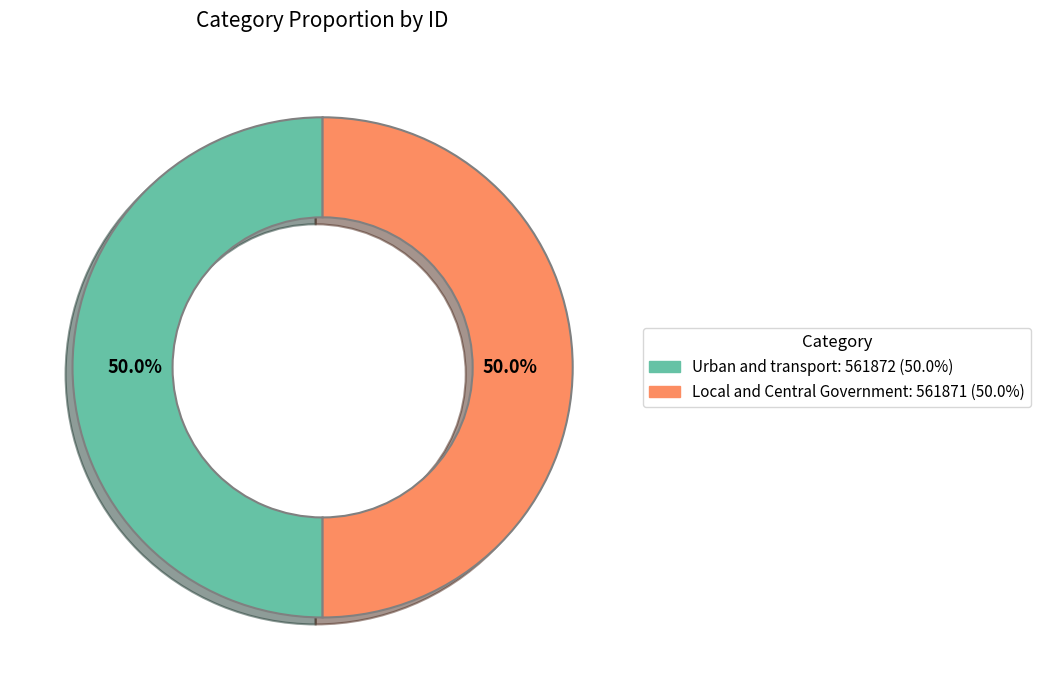

What percentage is the Local and Central Government slice, to the nearest percent?

50%